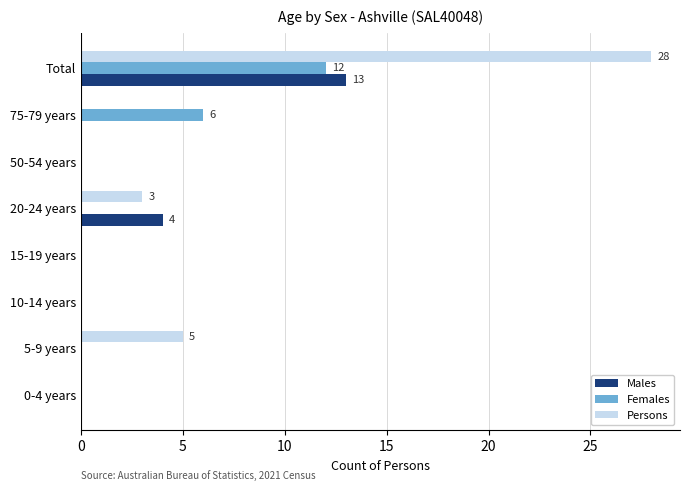

Which series has the largest total across all categories?

Persons